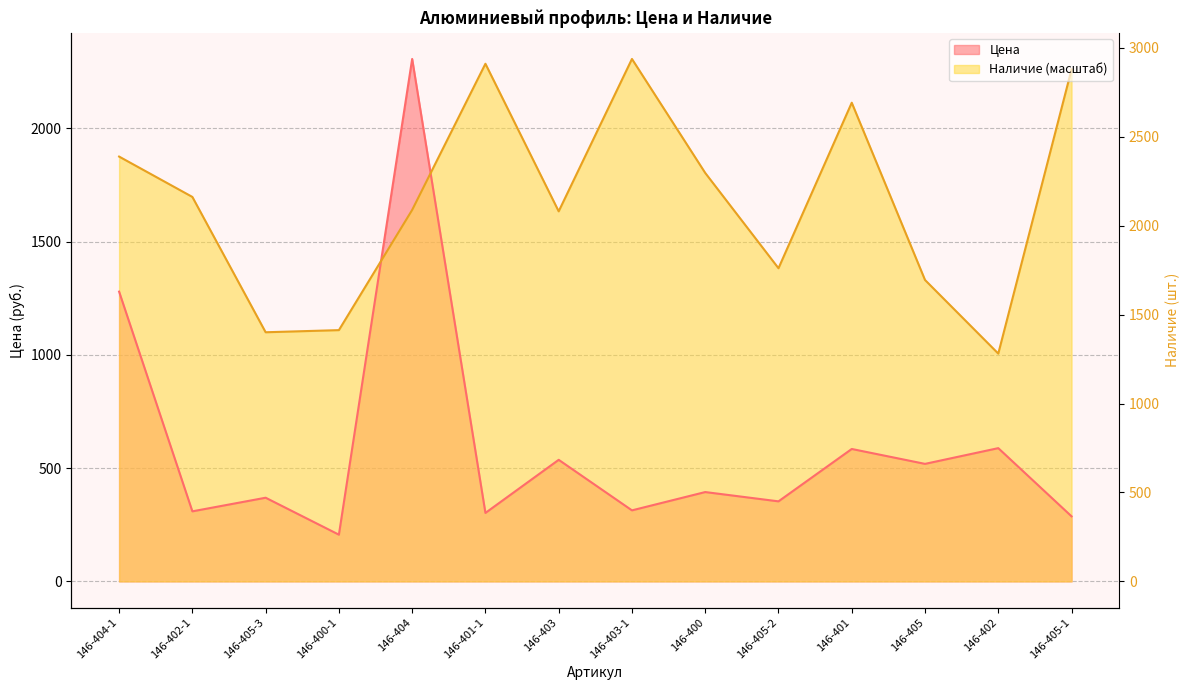

What is the spread (max minus min) of values at 146-402-1?

1387.6